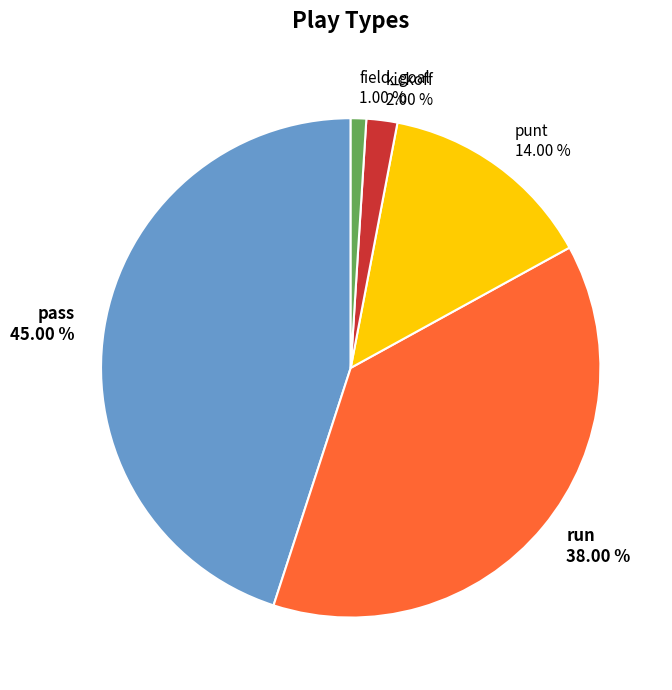

To the nearest percent, what is the difference between the largest and smallest slice percentages?

44%